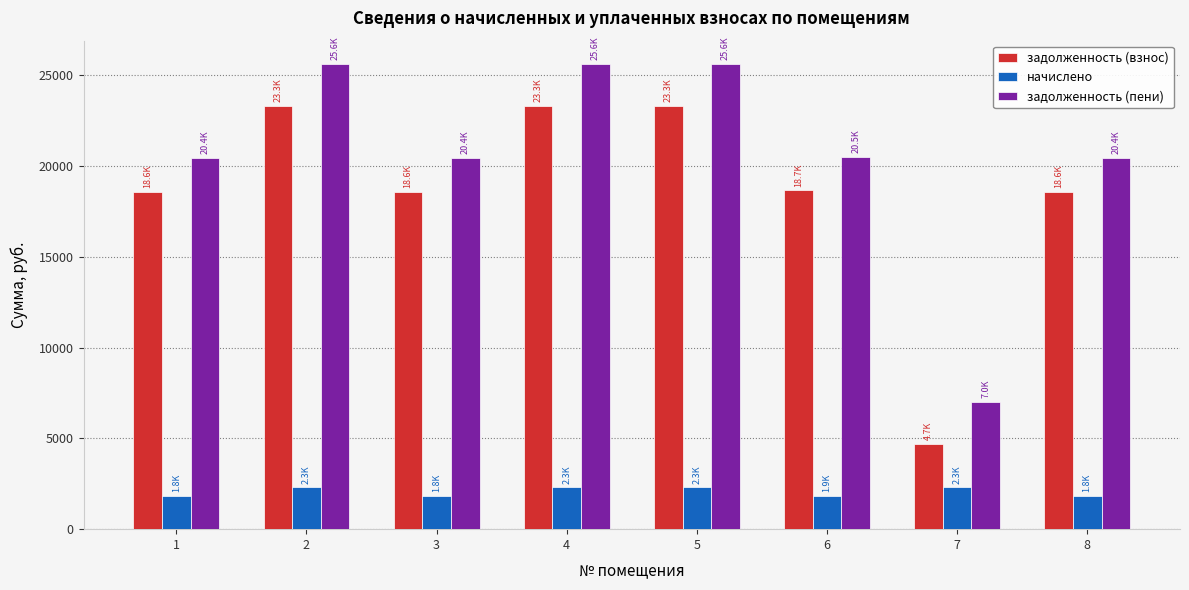

What is the smallest value displayed?

1844.7